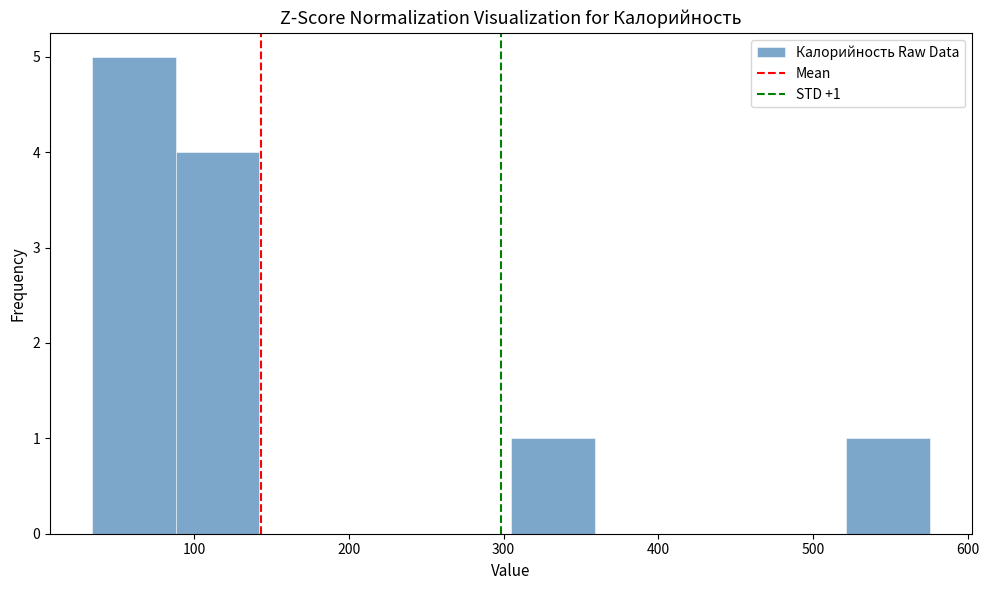

Over which range of the x-axis is the bar tallest?

30 to 90